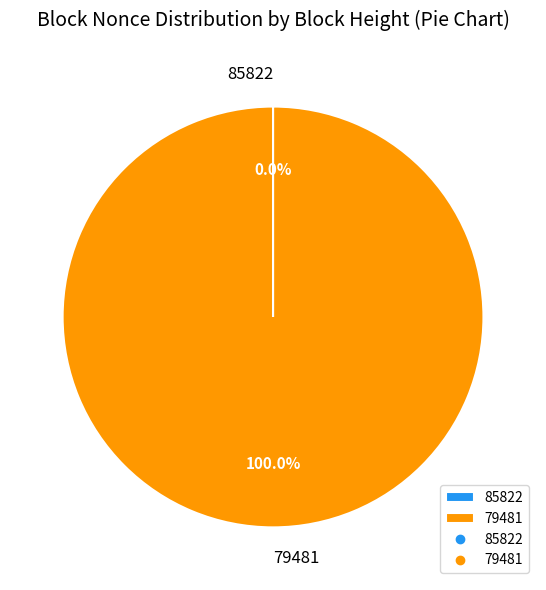

Is 79481 the majority of the pie?

Yes